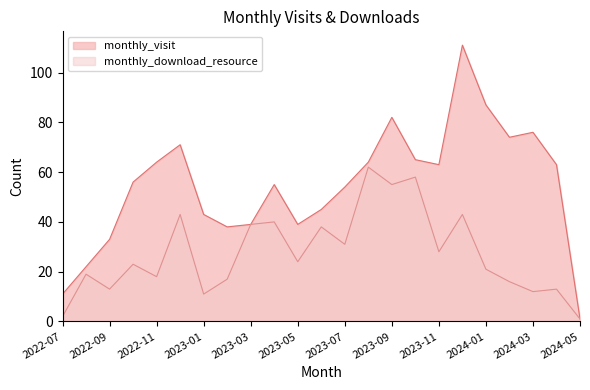

What is the label of the 14th point from the right?

2023-04